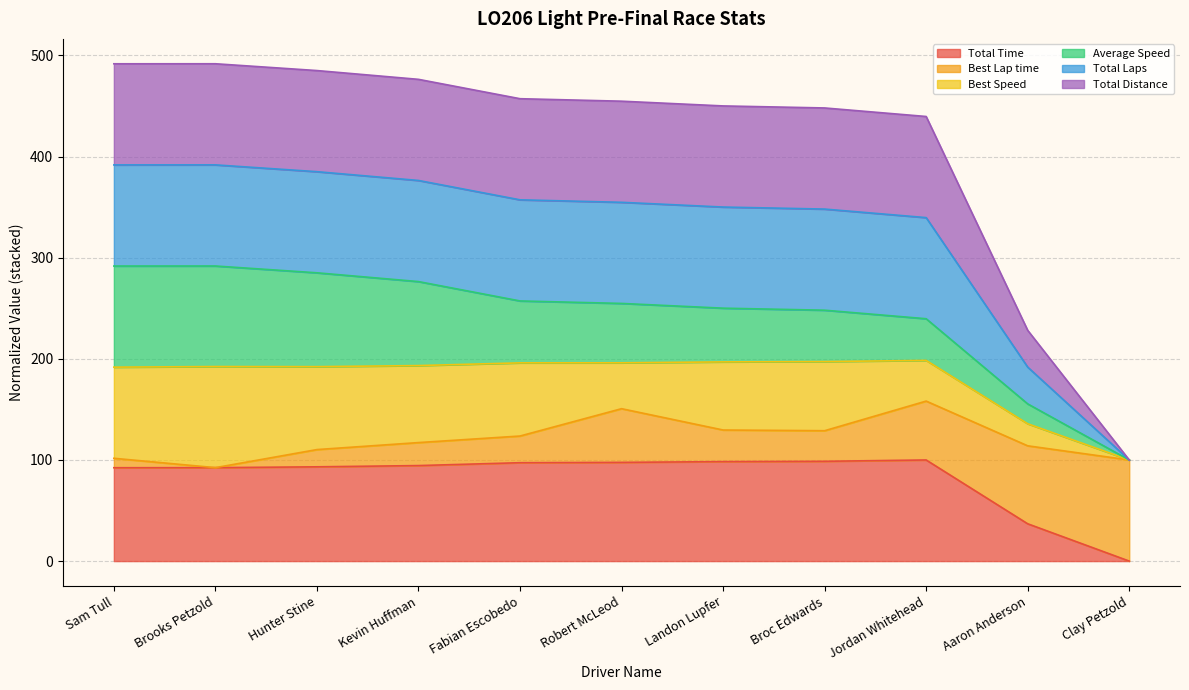

How many lines are shown in the chart?

6